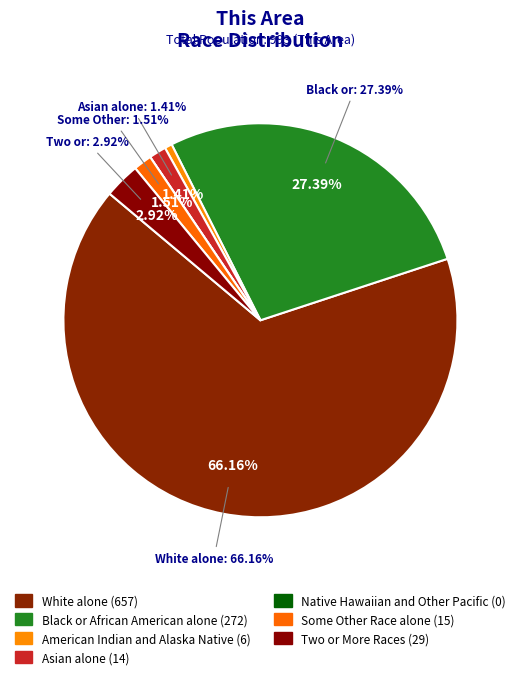

Does American Indian and Alaska Native represent more than half of the total?

No